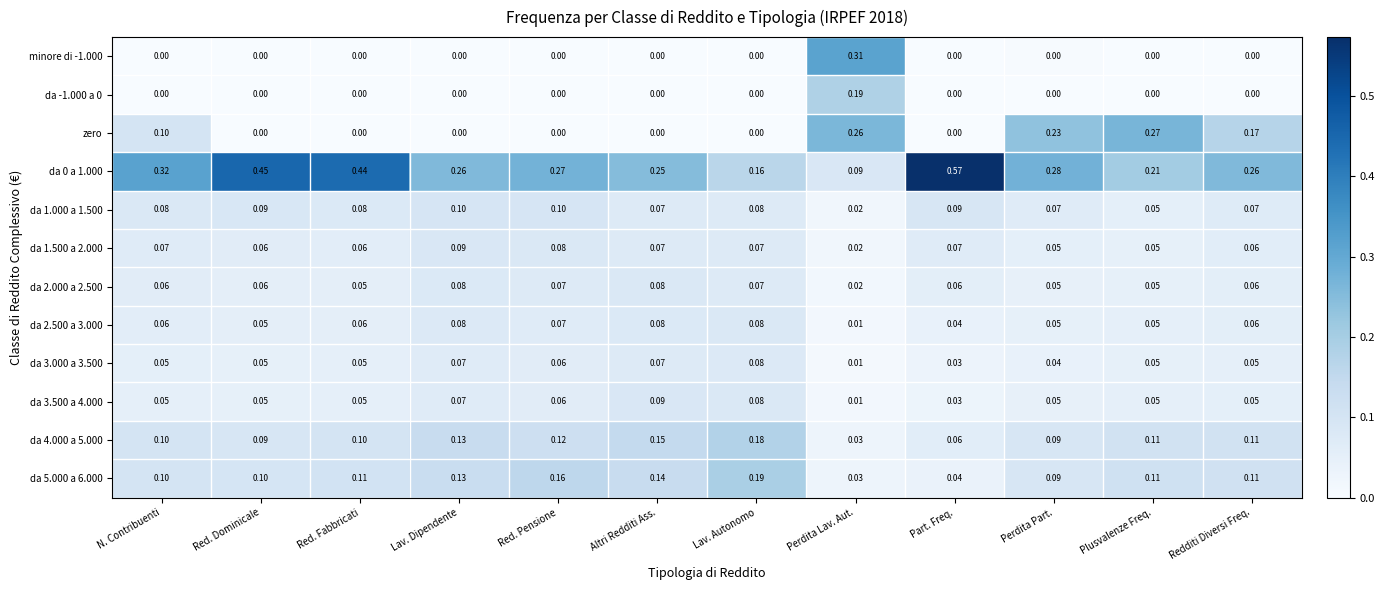

At which label does da 1.500 a 2.000 reach its peak?

Lav. Dipendente